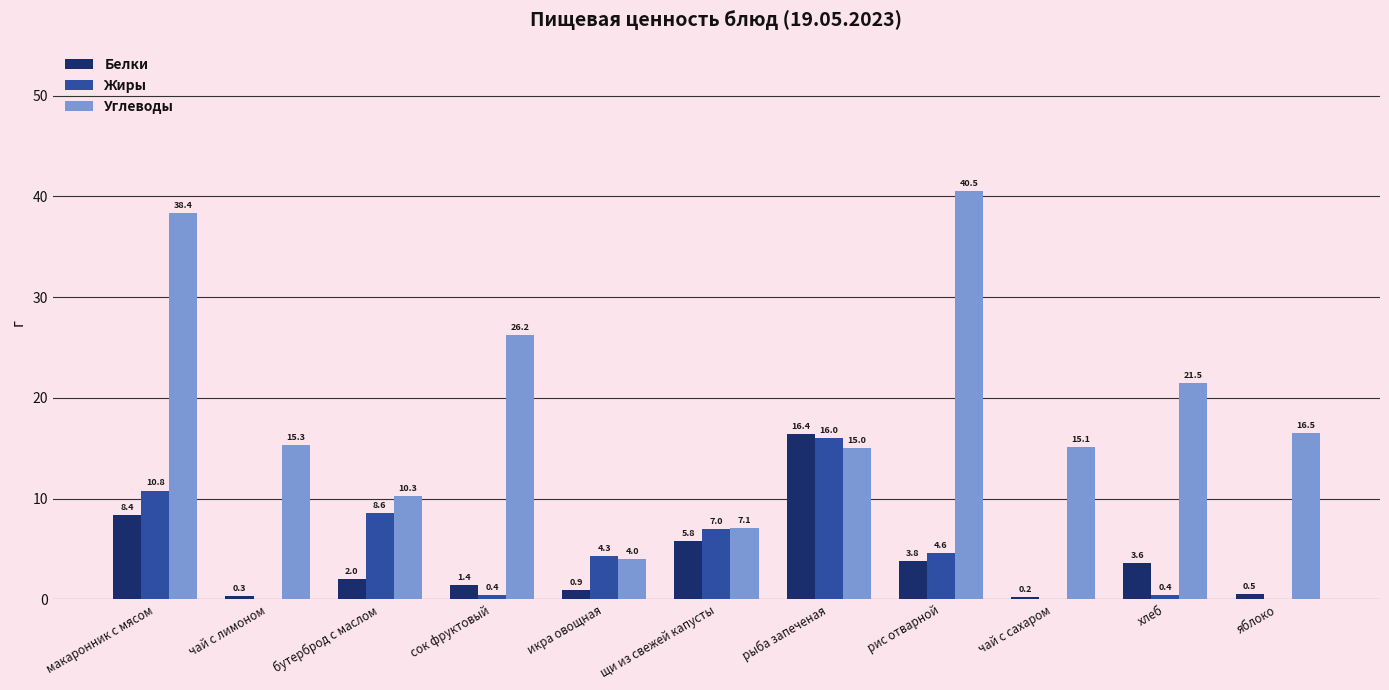

Is it true that Жиры equals 8.6 at бутерброд с маслом?

True